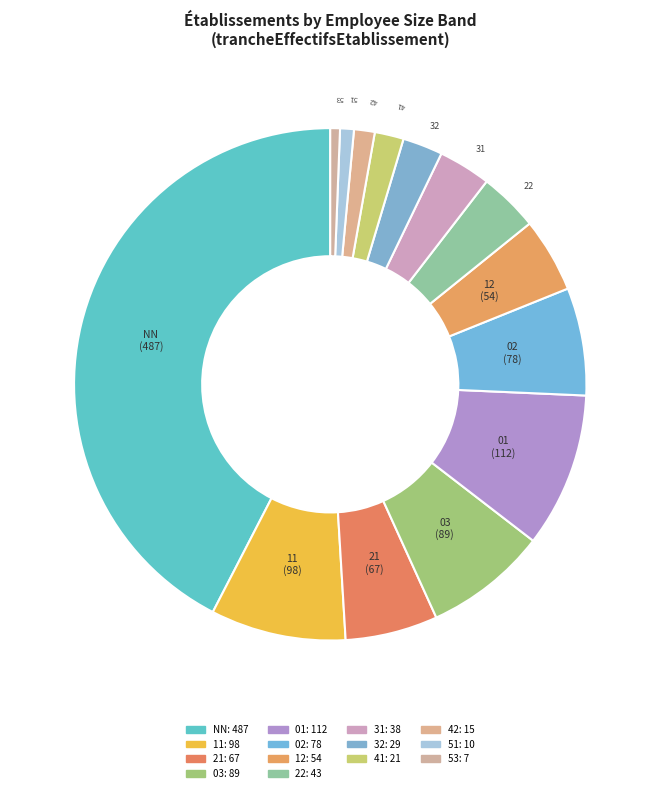

Rank the categories by value from lowest to highest.

53, 51, 42, 41, 32, 31, 22, 12, 21, 02, 03, 11, 01, NN